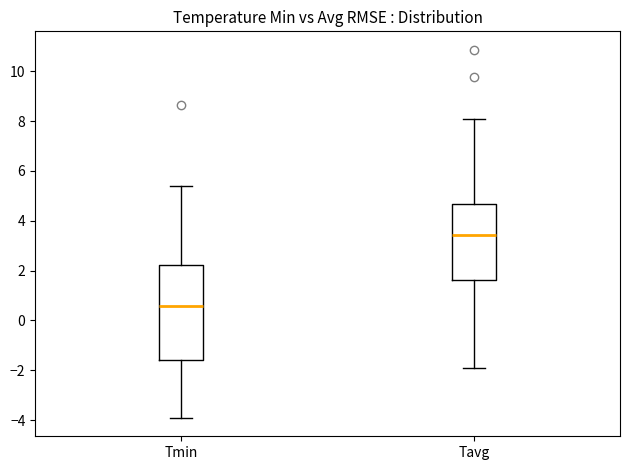

Reading left to right, transcribe this box plot: for each box, give where its median line is, the range the box spans, and where its two whiskers end, as read against the y-axis. The values are not printed on the chart, so give them approximately, as read against the axis.

Tmin: median 0.6, box -1.6 to 2.2, whiskers -4.0 to 5.4
Tavg: median 3.4, box 1.6 to 4.6, whiskers -2.0 to 8.0